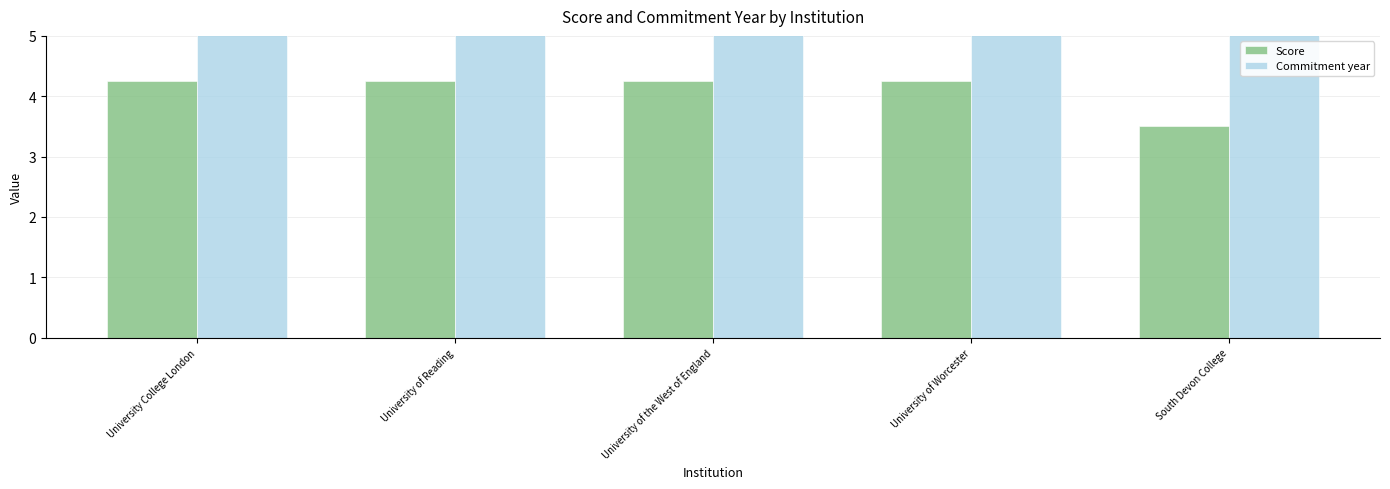

List the labels in order of Score value, largest first.

University College London, University of Reading, University of the West of England, University of Worcester, South Devon College